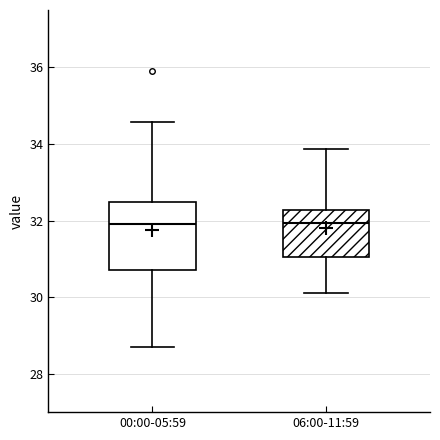

Where is the lower edge of the box for 06:00-11:59 on the y-axis? The values are not printed on the chart, so give them approximately, as read against the axis.

31.0